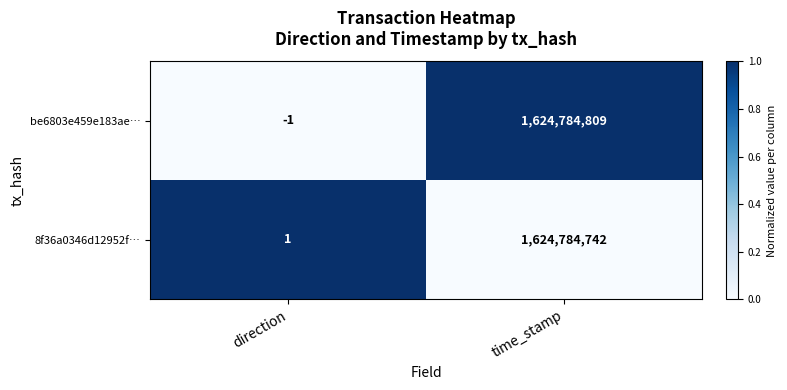

Which series has the largest total across all categories?

be6803e459e183ae…